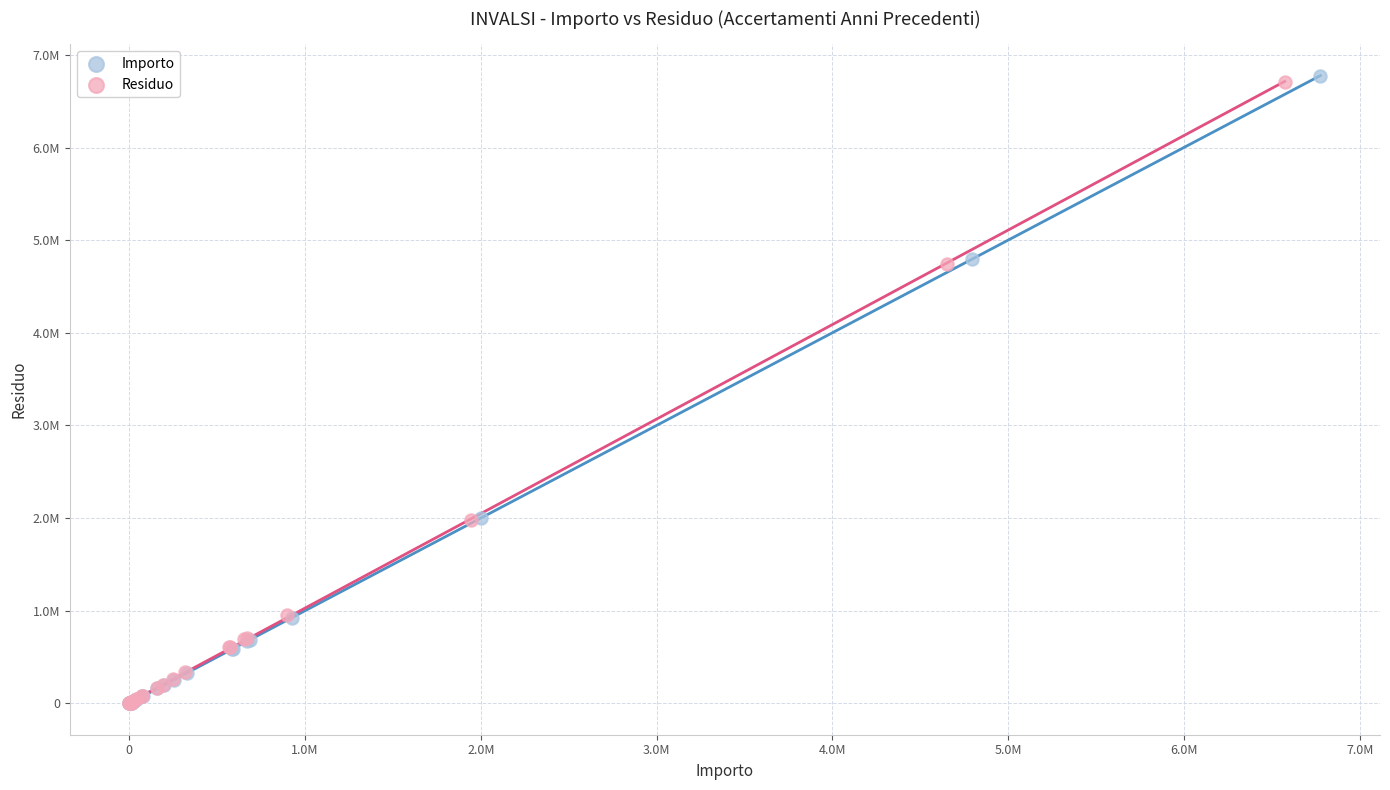

What are all the series names shown in the legend?

Importo, Residuo